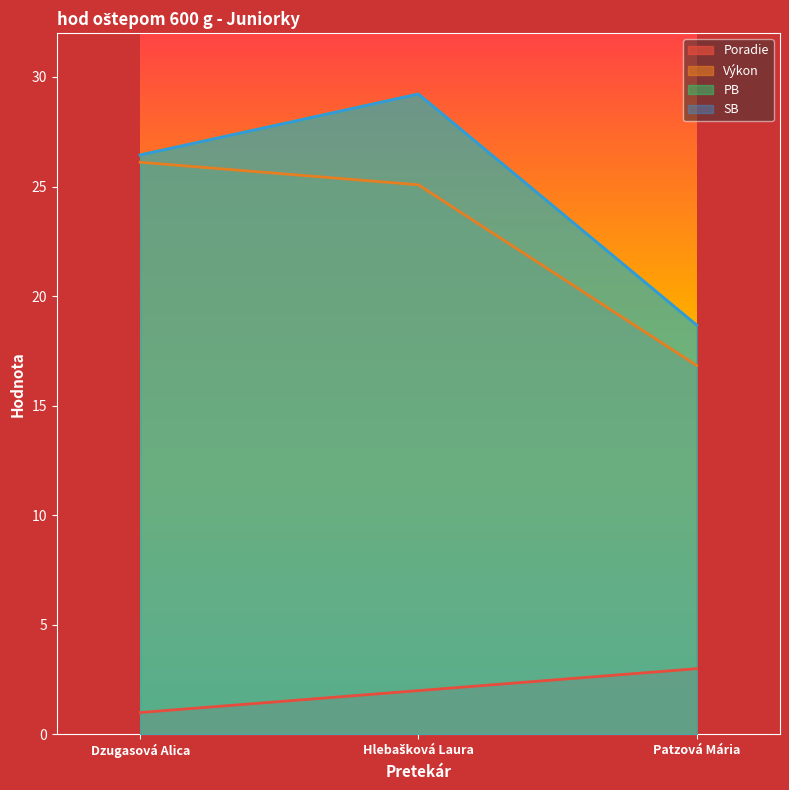

What is the minimum value shown in the chart?

1.0